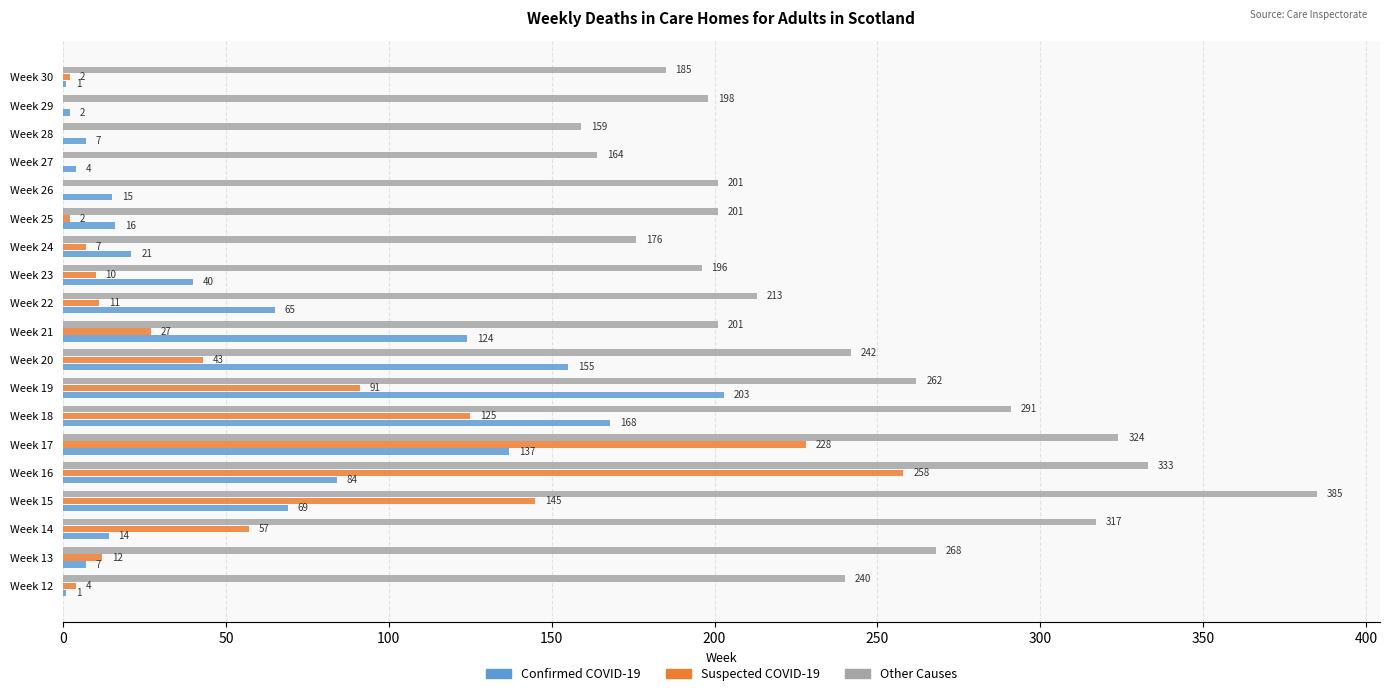

Between Week 19 and Week 27, which series saw the biggest shift?

Confirmed COVID-19